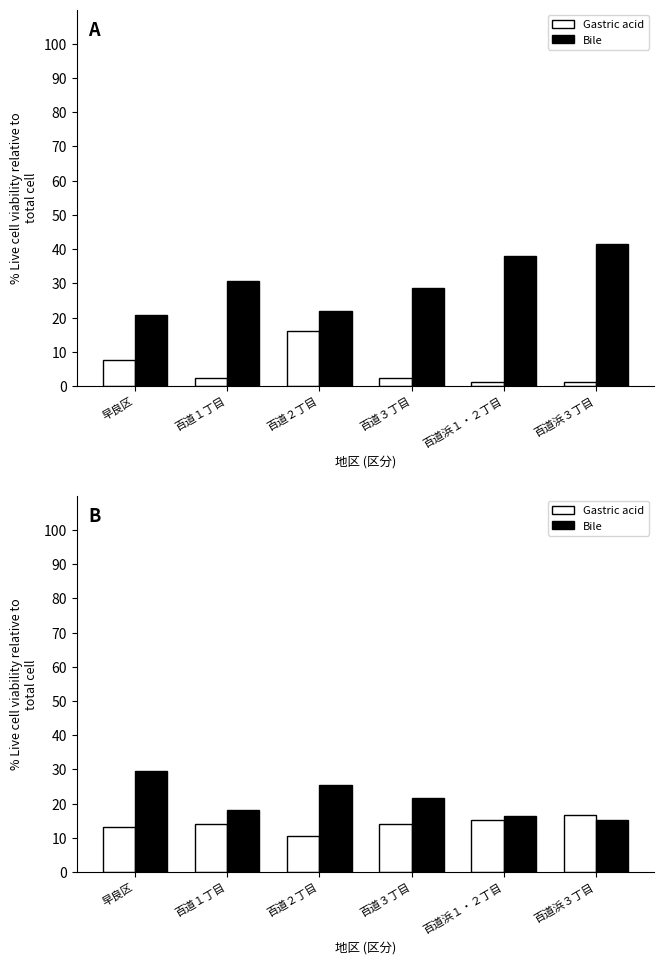

What is the label of the 2nd bar from the right?

百道浜１・２丁目